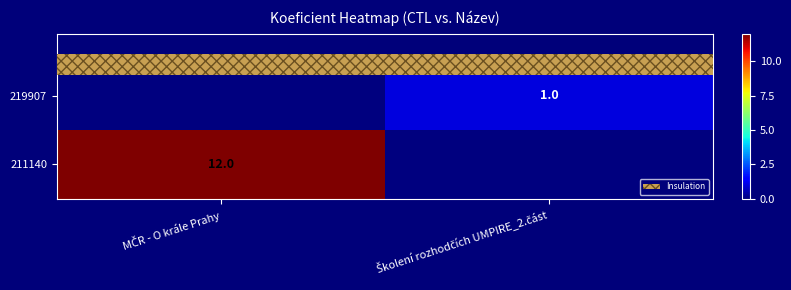

What is the difference between the highest and lowest values at MČR - O krále Prahy?

12